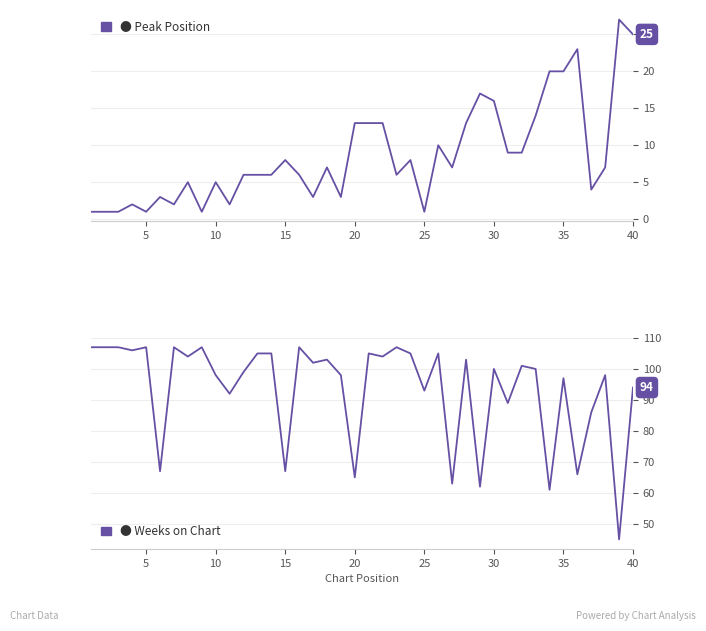

The Weeks on Chart series shows 26 at 20. True or false?

False